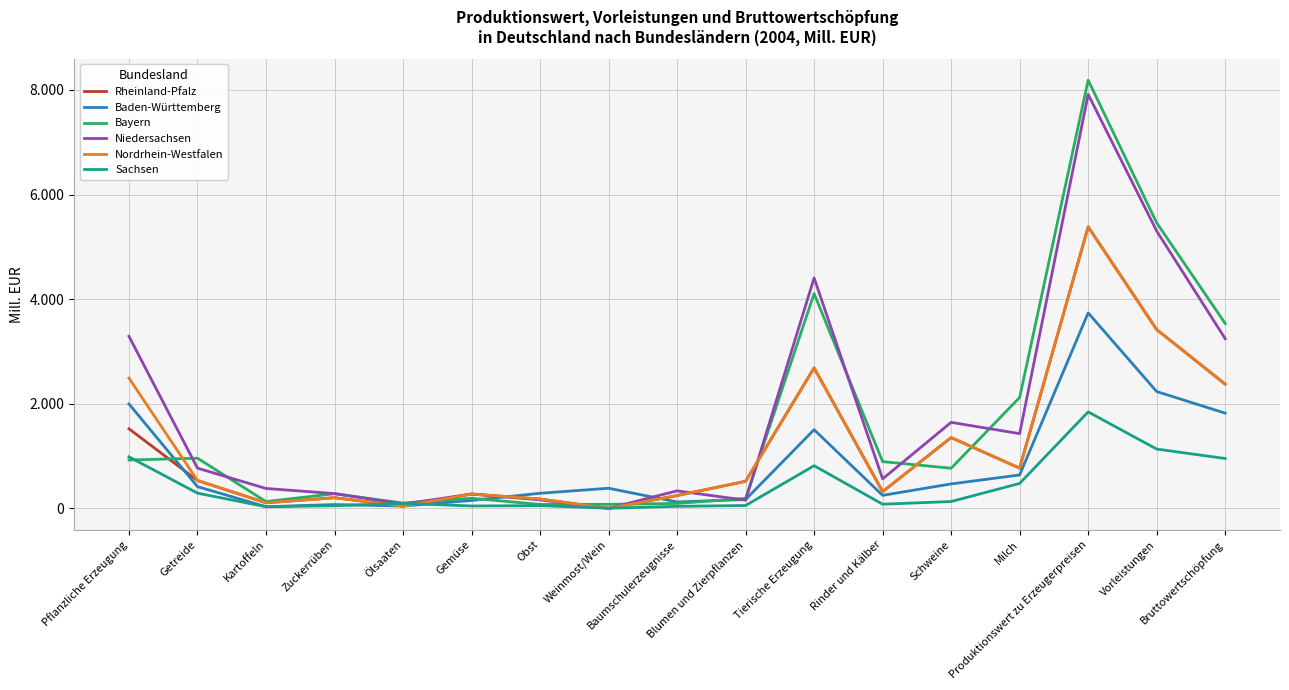

What is the difference between the Rheinland-Pfalz values at Milch and Blumen und Zierpflanzen?

251